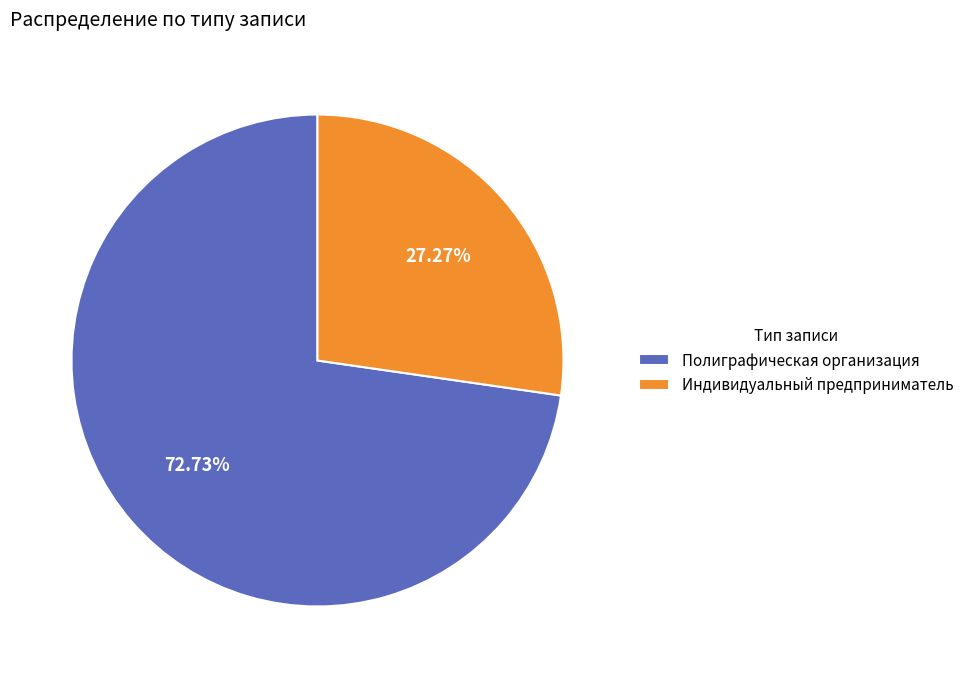

The Индивидуальный предприниматель slice represents 40% of the pie. True or false?

False